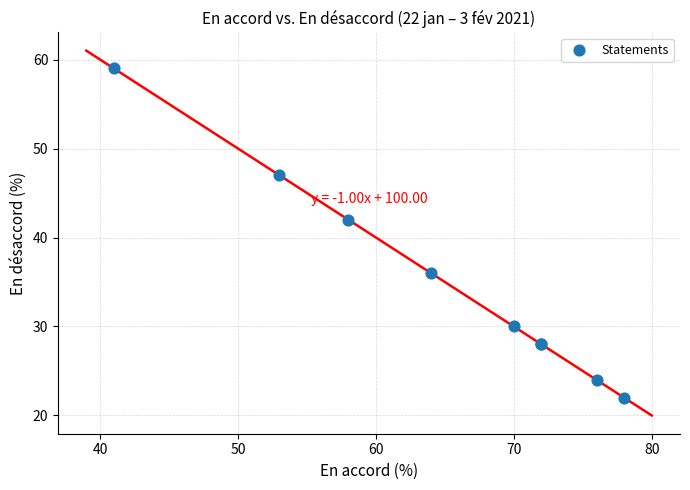

What Y value in the scatter plot is closest to 40?

42